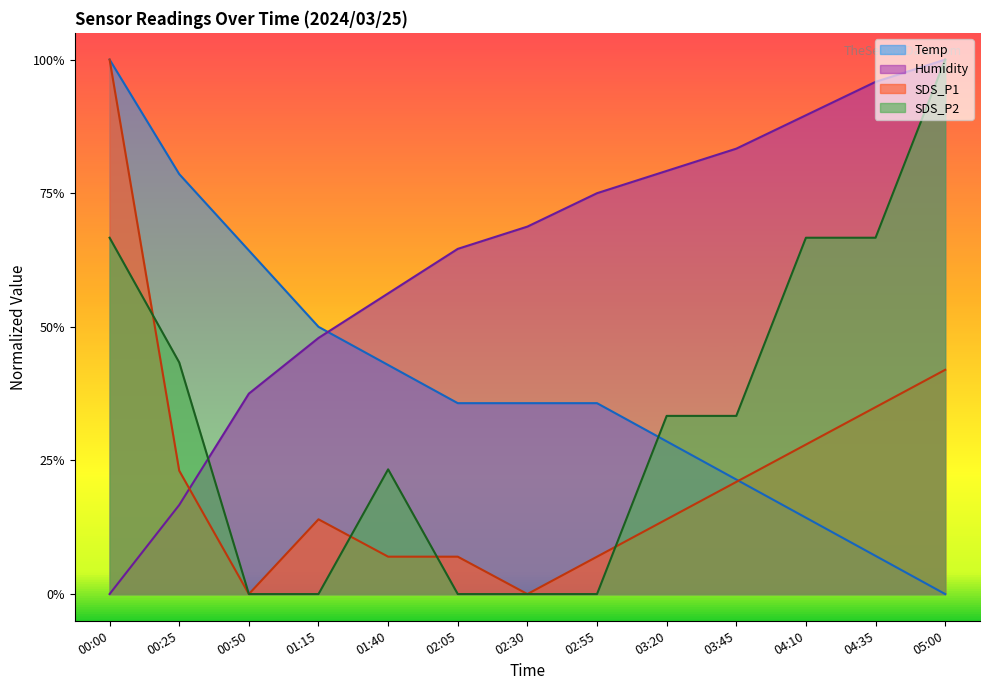

True or false: Humidity has a value of 0.5 at 01:15.

True